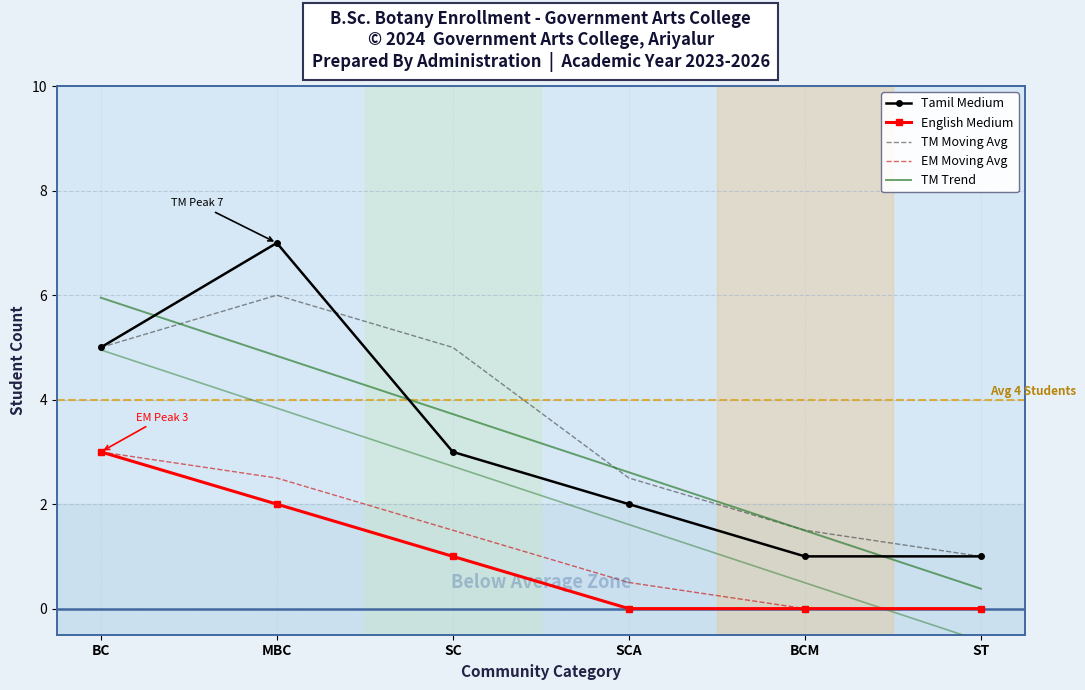

Is the value of TM Moving Avg at MBC greater than the value of TM Trend at BCM?

Yes